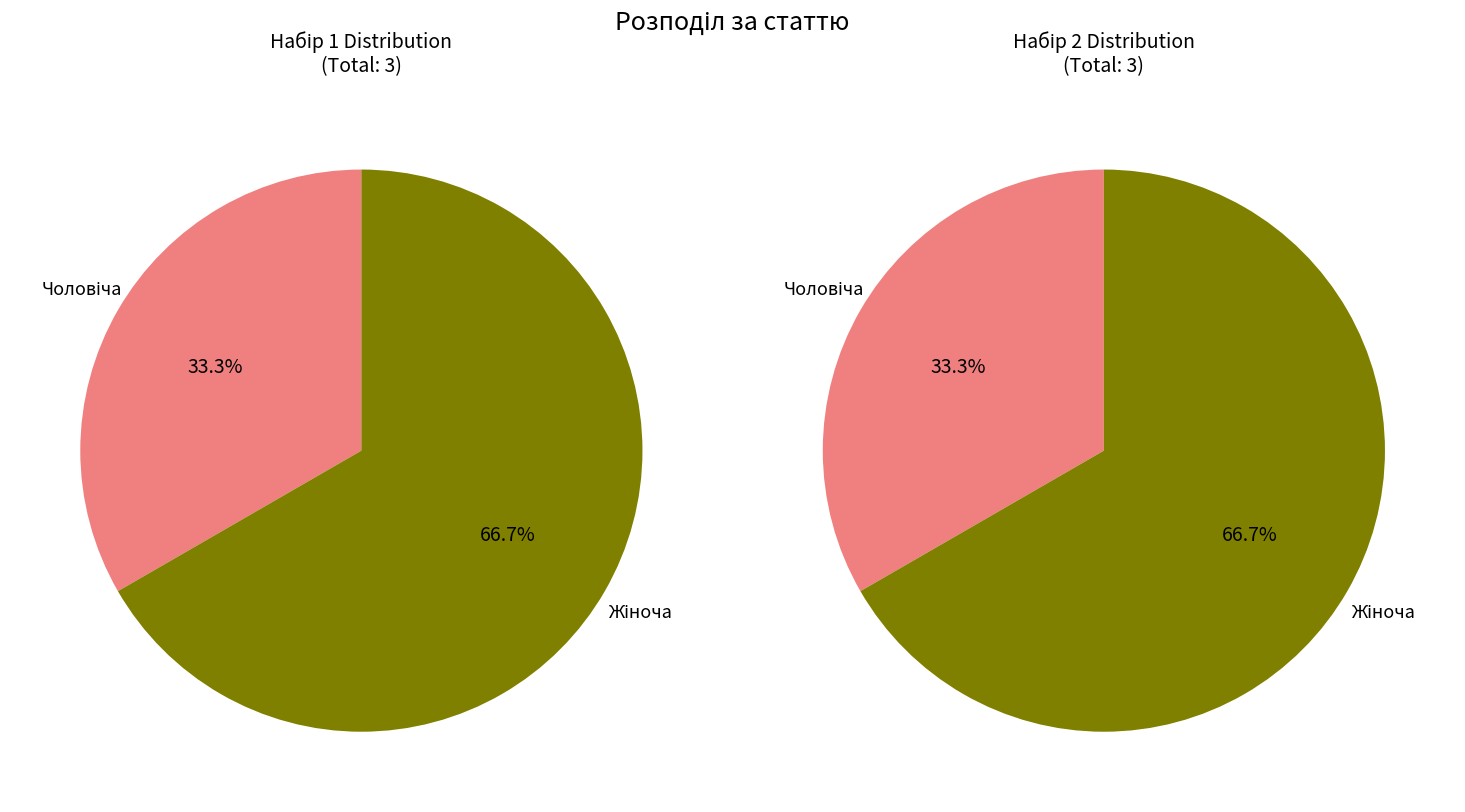

To the nearest percent, what is the combined percentage of Чоловіча and Жіноча?

100%